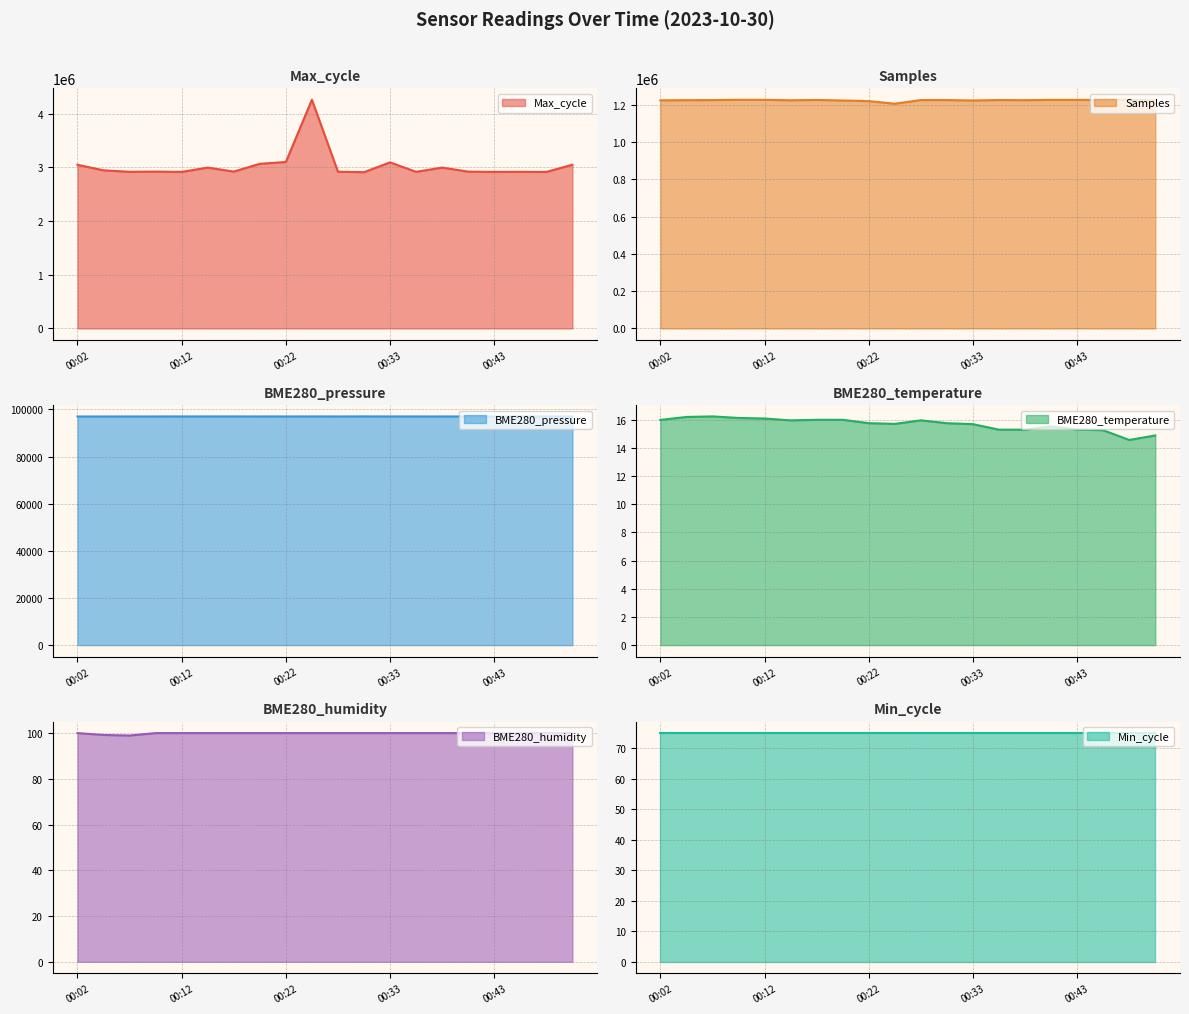

What is the highest value of the BME280_humidity series?

100.0